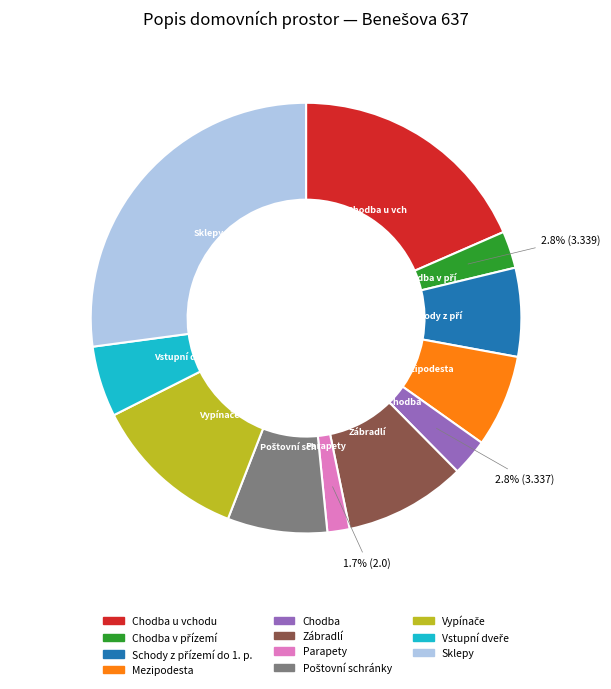

Count the number of slices in the pie.

11